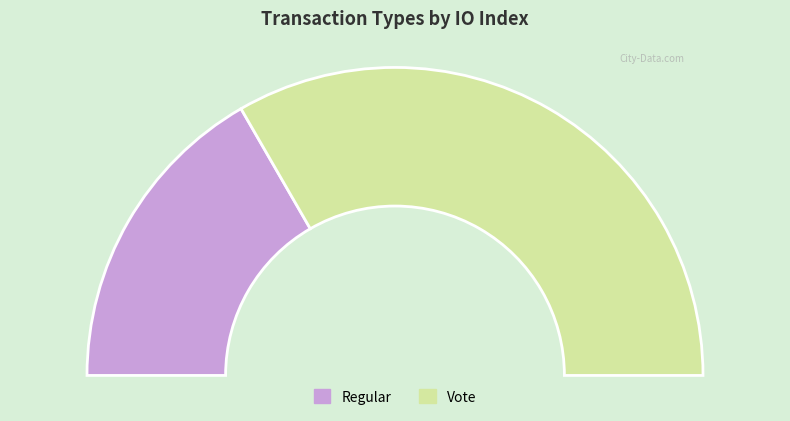

Approximately how many times larger is the value at Vote compared to Regular?

2.0